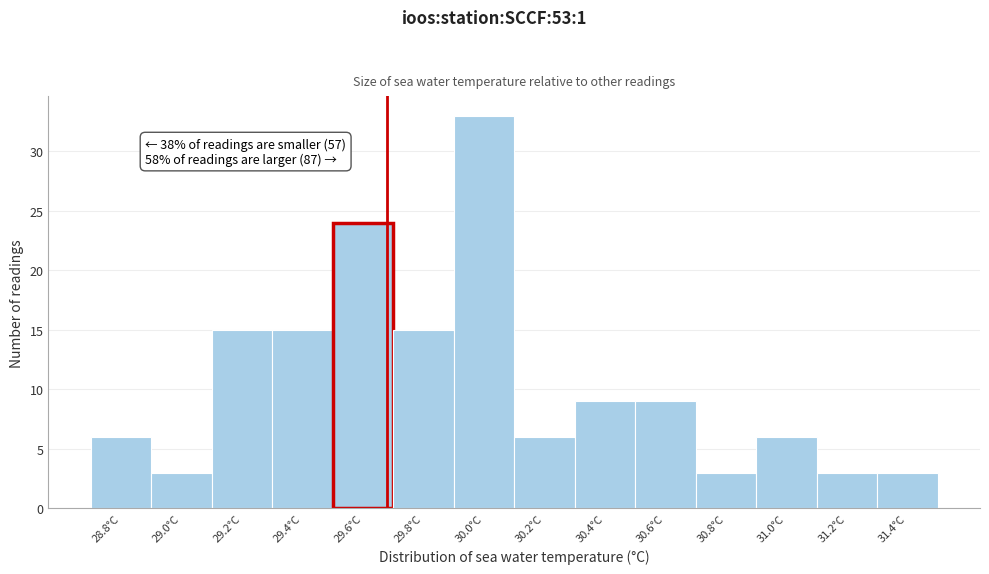

Over which range of the x-axis is the bar tallest?

29.9 to 30.1